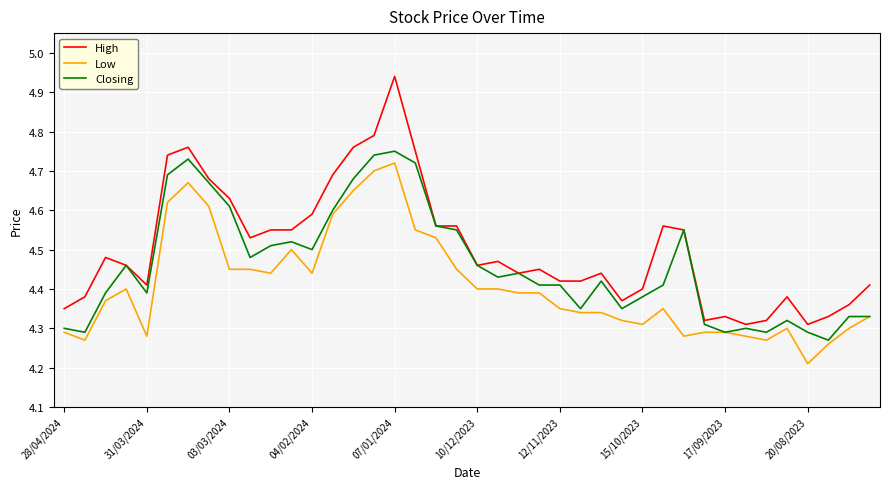

True or false: High and Low intersect in this chart.

False